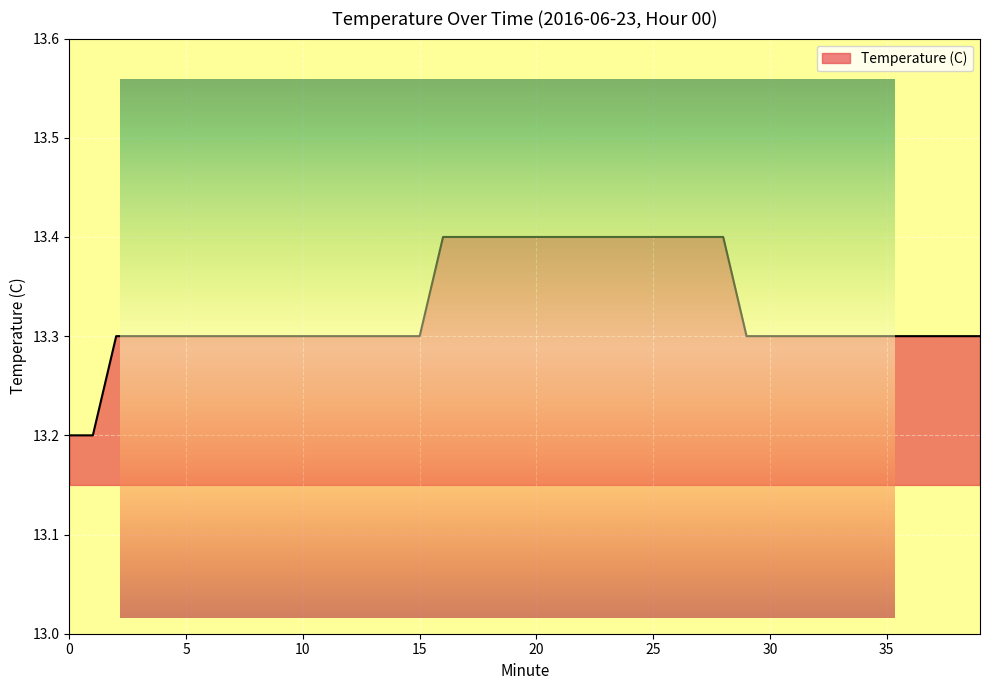

What is the sum of all values?

533.1